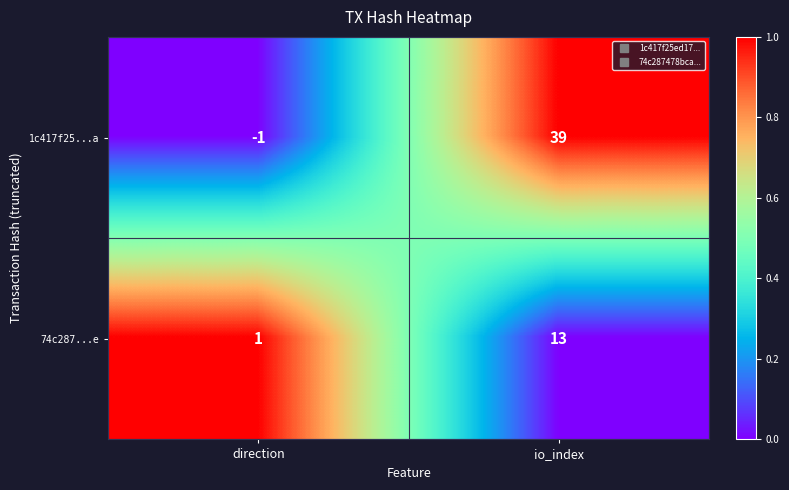

Reading right to left, what are all the values shown in this chart?

1c417f25...a: 39	-1
74c287...e: 13	1